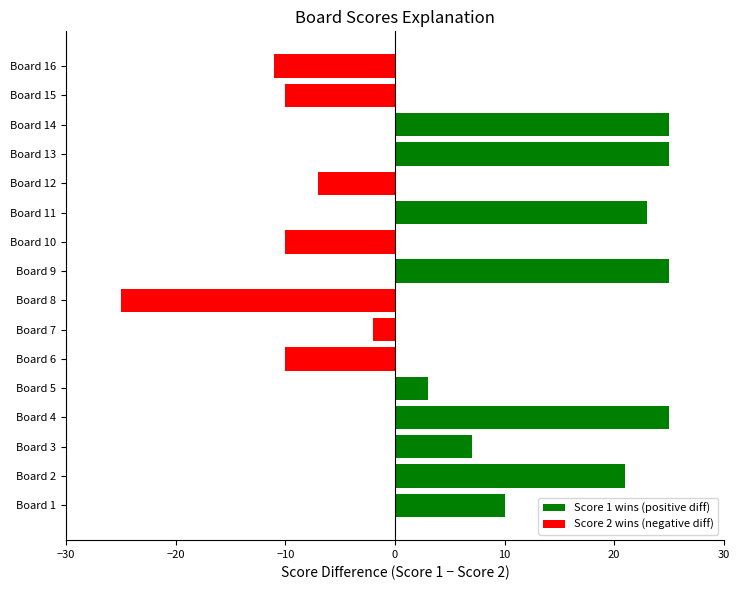

The value at Board 1 is 10. True or false?

True